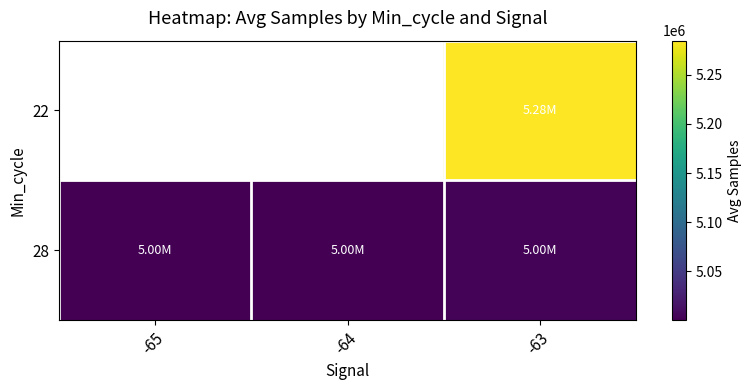

What is the difference between the maximum and minimum values in the 28 series?

2703.2